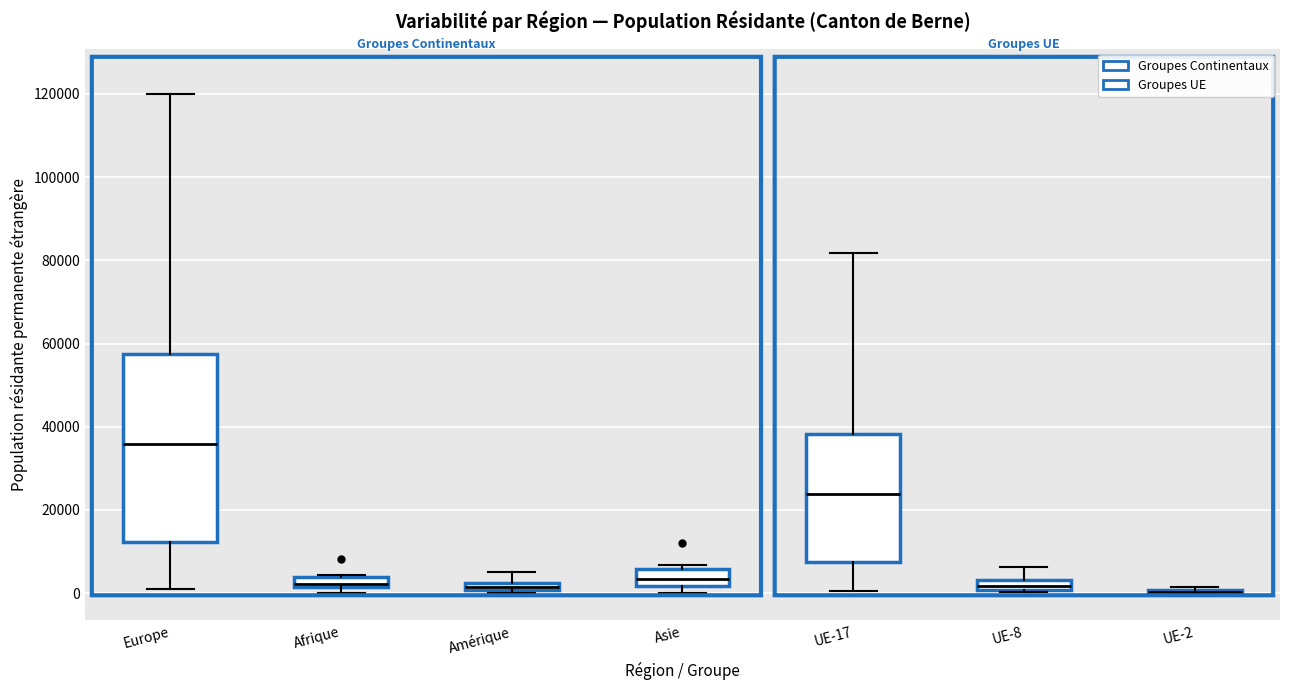

Comparing the boxes themselves (not the whiskers), which one is the tallest?

Europe